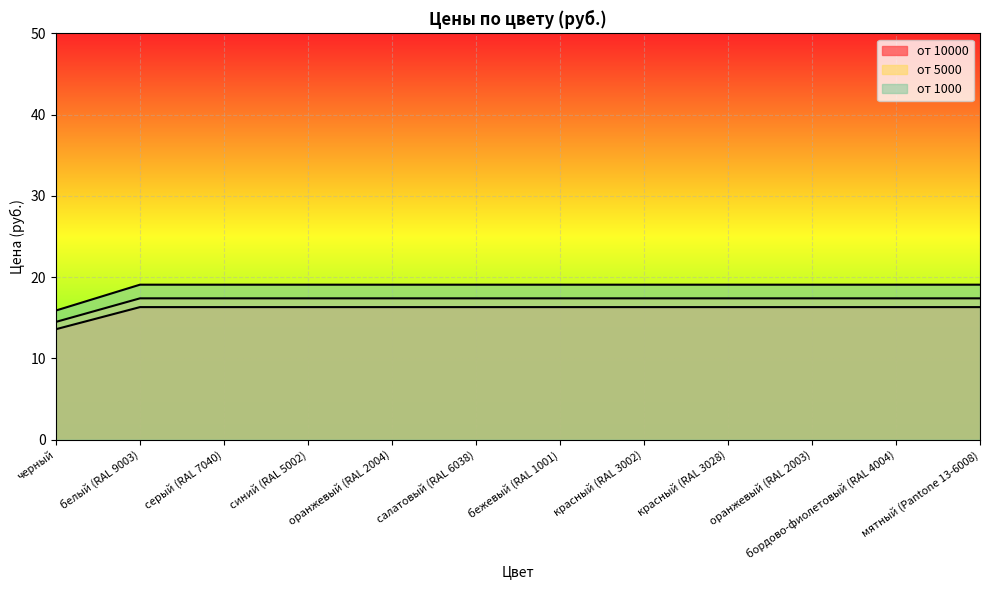

Reading left to right, what are all the values shown in this chart?

от 10000: черный=15.9	белый (RAL 9003)=19.1	серый (RAL 7040)=19.1	синий (RAL 5002)=19.1	оранжевый (RAL 2004)=19.1	салатовый (RAL 6038)=19.1	бежевый (RAL 1001)=19.1	красный (RAL 3002)=19.1	красный (RAL 3028)=19.1	оранжевый (RAL 2003)=19.1	бордово-фиолетовый (RAL 4004)=19.1	мятный (Pantone 13-6008)=19.1
от 5000: черный=13.6	белый (RAL 9003)=16.3	серый (RAL 7040)=16.3	синий (RAL 5002)=16.3	оранжевый (RAL 2004)=16.3	салатовый (RAL 6038)=16.3	бежевый (RAL 1001)=16.3	красный (RAL 3002)=16.3	красный (RAL 3028)=16.3	оранжевый (RAL 2003)=16.3	бордово-фиолетовый (RAL 4004)=16.3	мятный (Pantone 13-6008)=16.3
от 1000: черный=14.5	белый (RAL 9003)=17.4	серый (RAL 7040)=17.4	синий (RAL 5002)=17.4	оранжевый (RAL 2004)=17.4	салатовый (RAL 6038)=17.4	бежевый (RAL 1001)=17.4	красный (RAL 3002)=17.4	красный (RAL 3028)=17.4	оранжевый (RAL 2003)=17.4	бордово-фиолетовый (RAL 4004)=17.4	мятный (Pantone 13-6008)=17.4